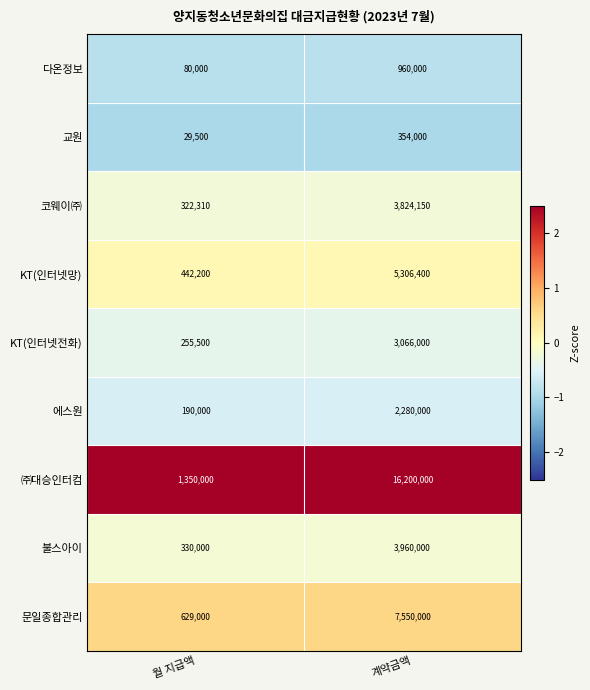

At which label does KT(인터넷망) reach its minimum?

월 지급액